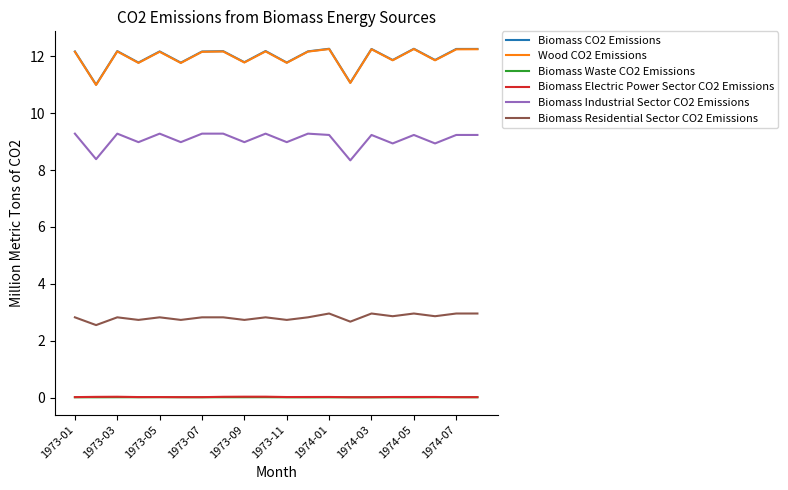

True or false: Biomass Electric Power Sector CO2 Emissions and Biomass Residential Sector CO2 Emissions cross at least once.

False